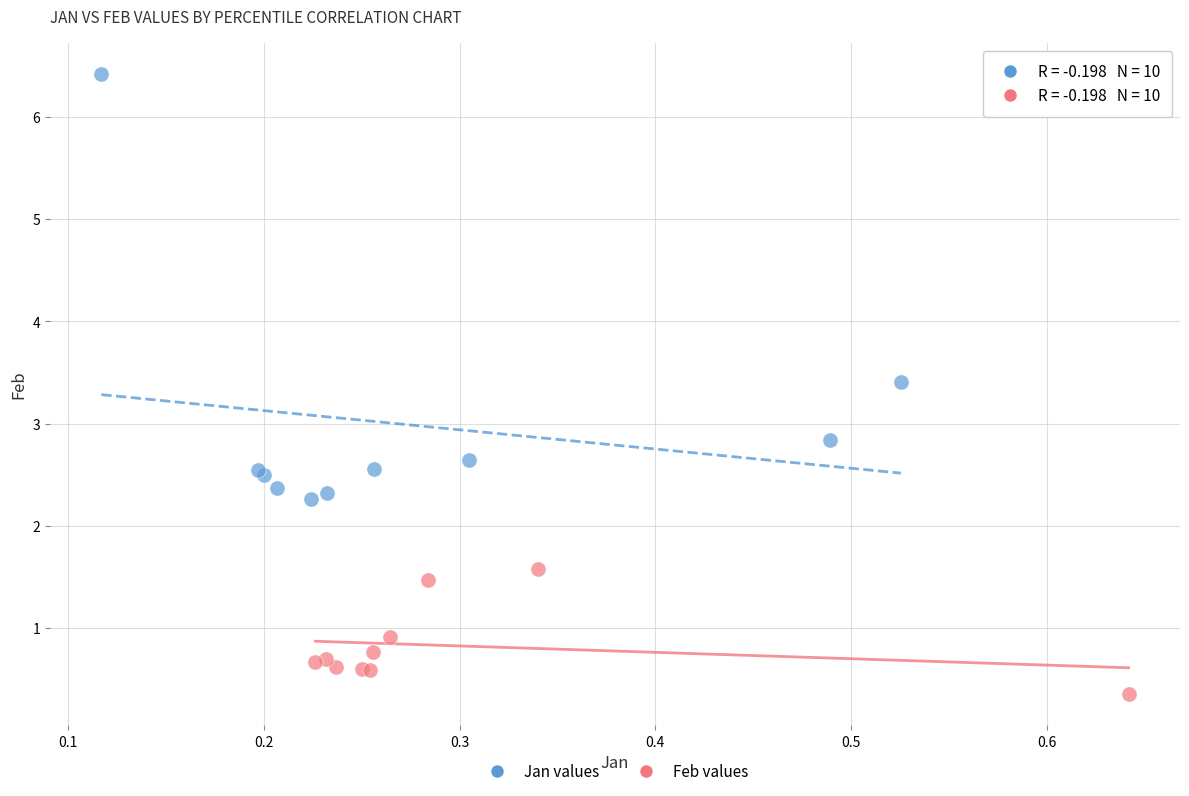

Which series contains the highest Y value?

Jan values